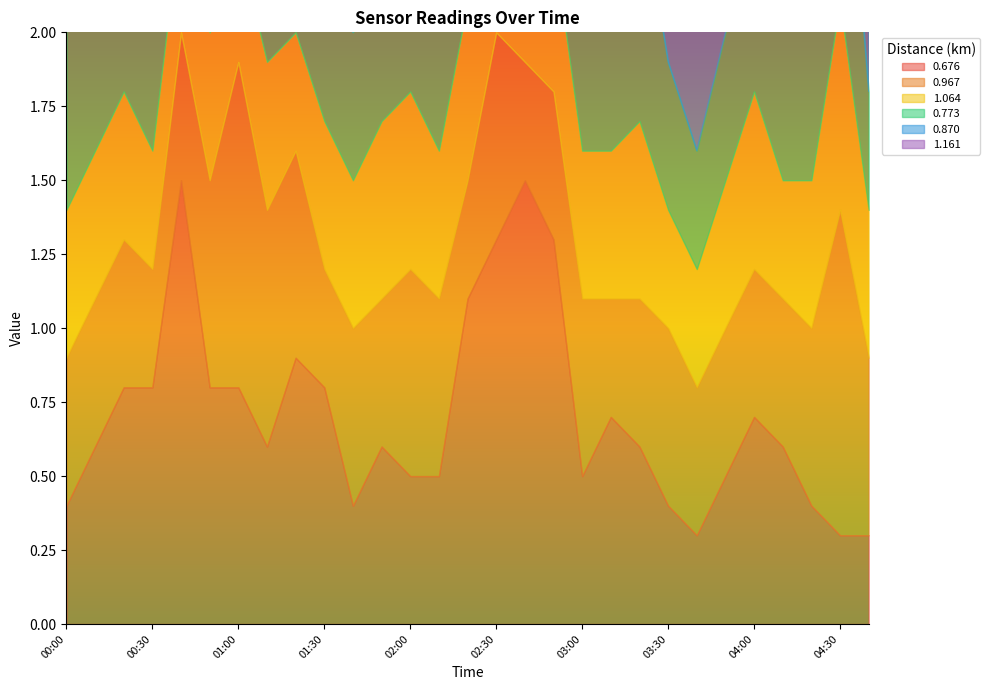

What is the sum of all 0.773 values?

19.8